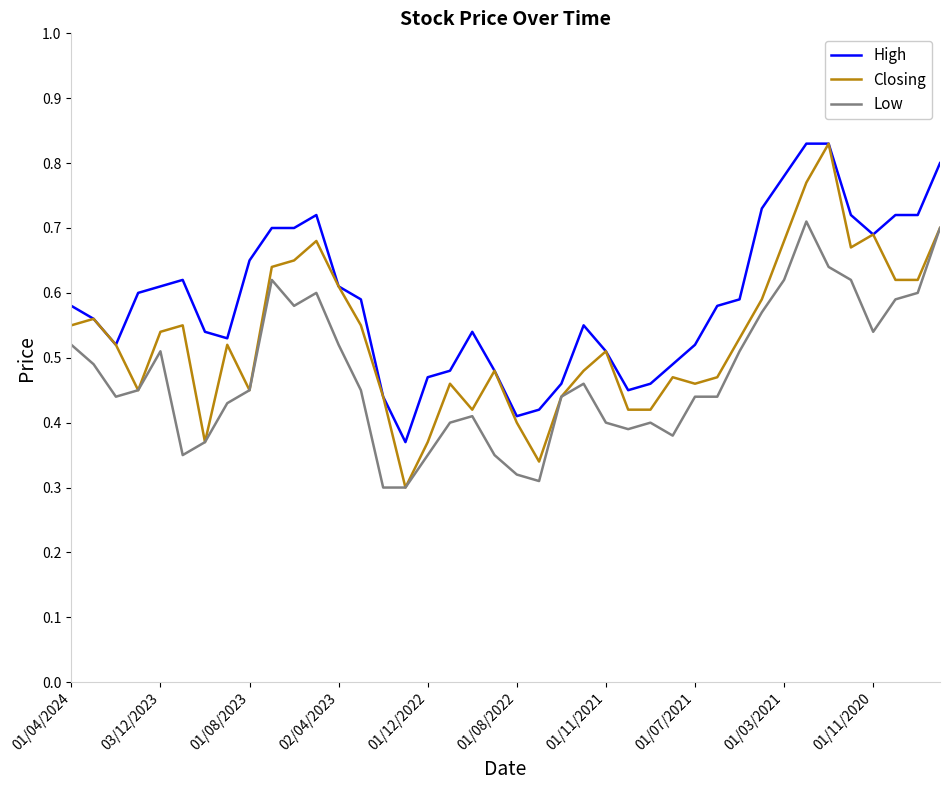

True or false: High and Low cross at least once.

False